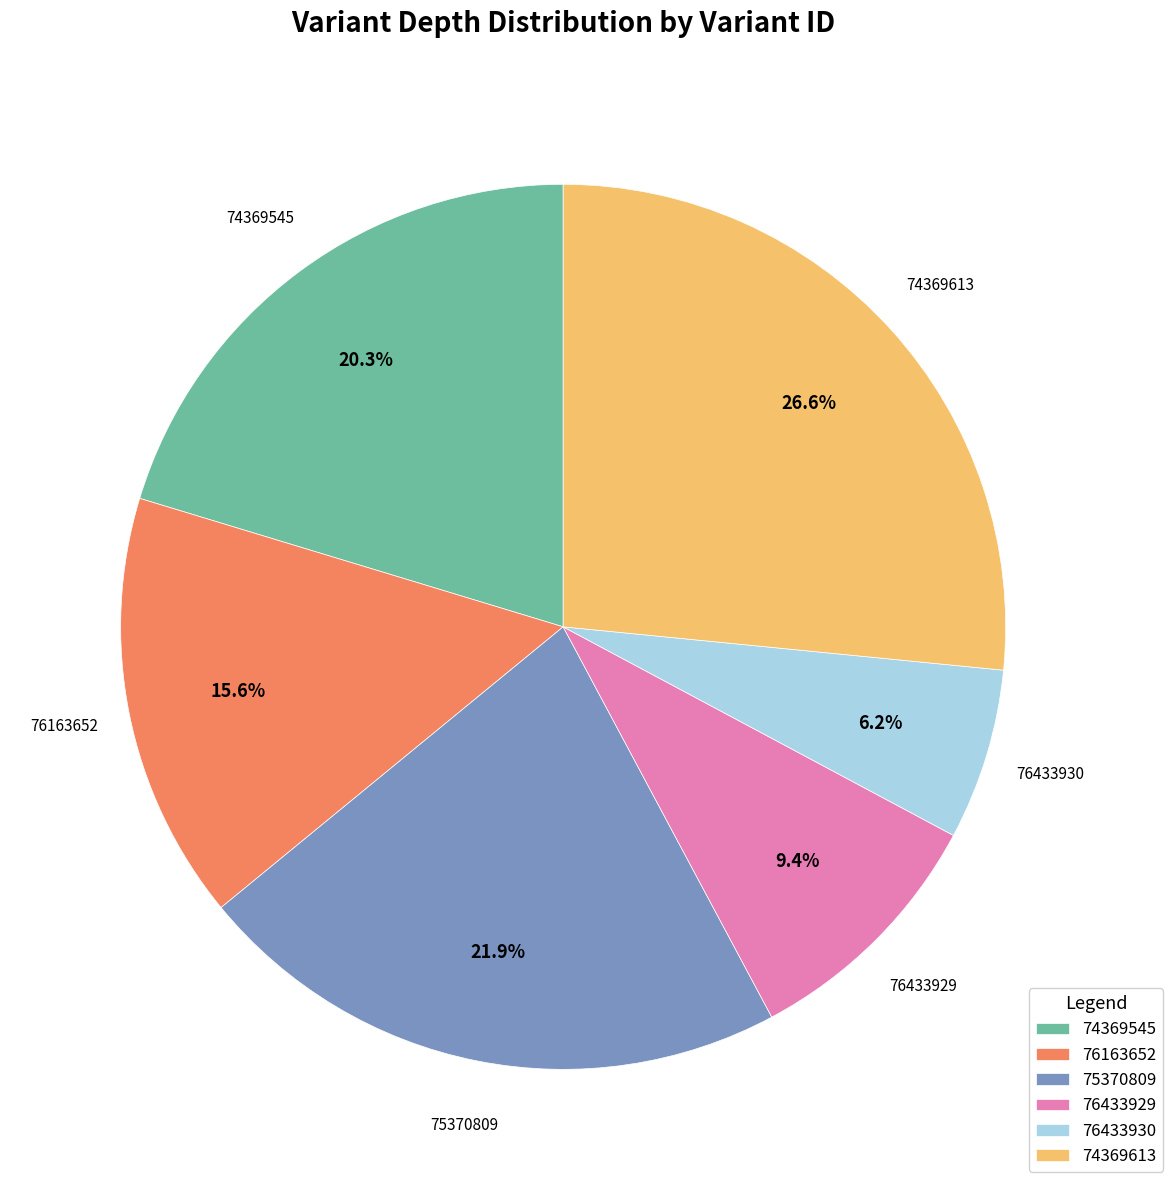

To the nearest percent, what portion does 75370809 represent?

22%